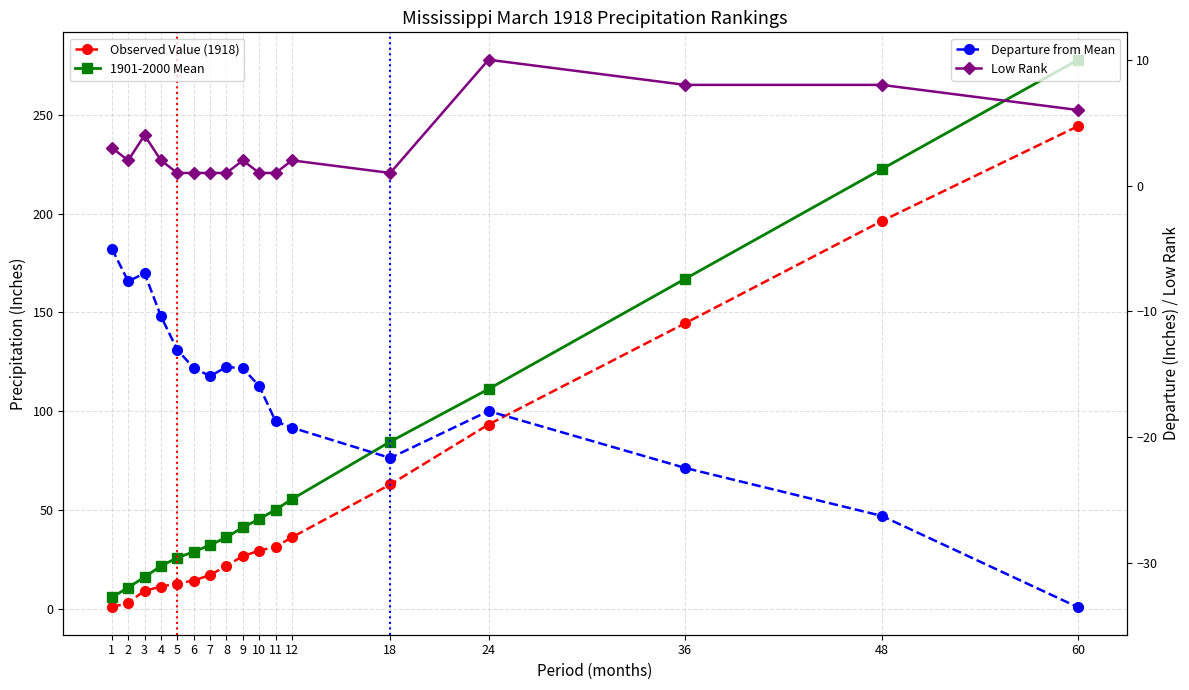

Read the Observed Value (1918) value at 7.

17.3